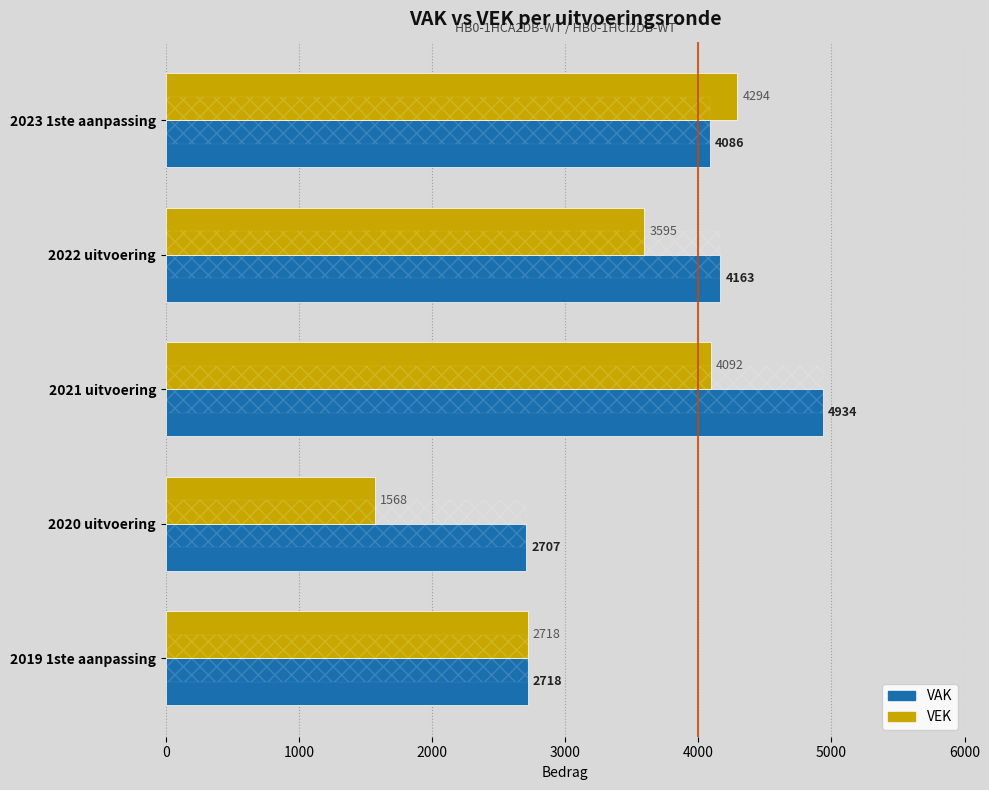

How many bars are there in total?

10